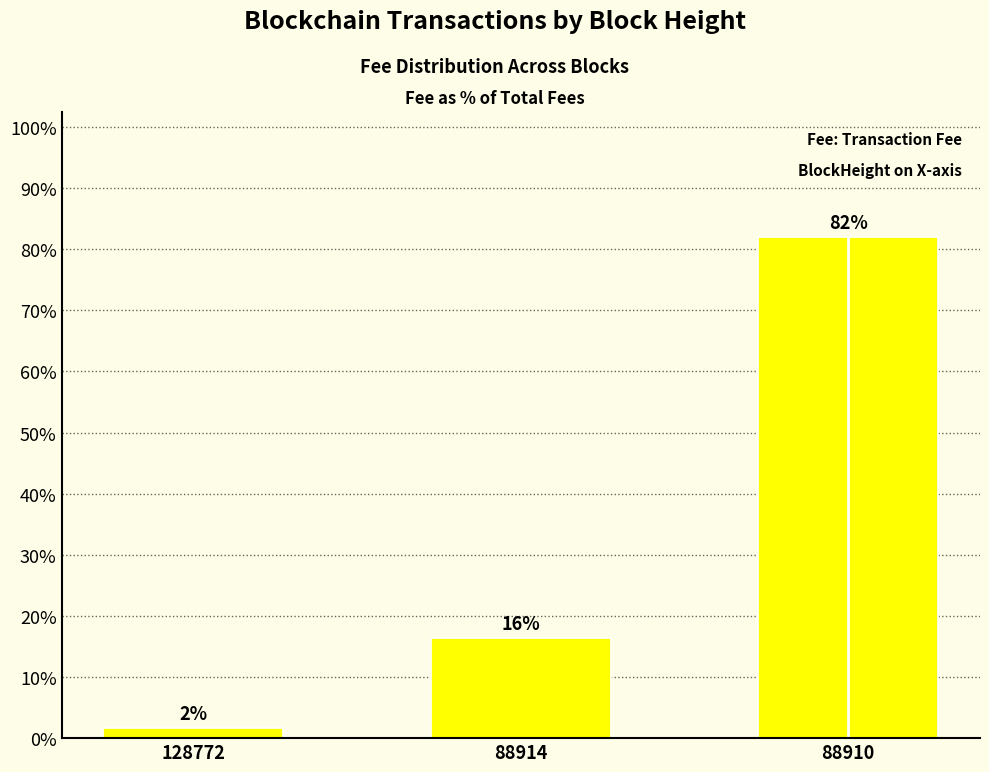

List the labels in order of value, largest first.

88910, 88914, 128772